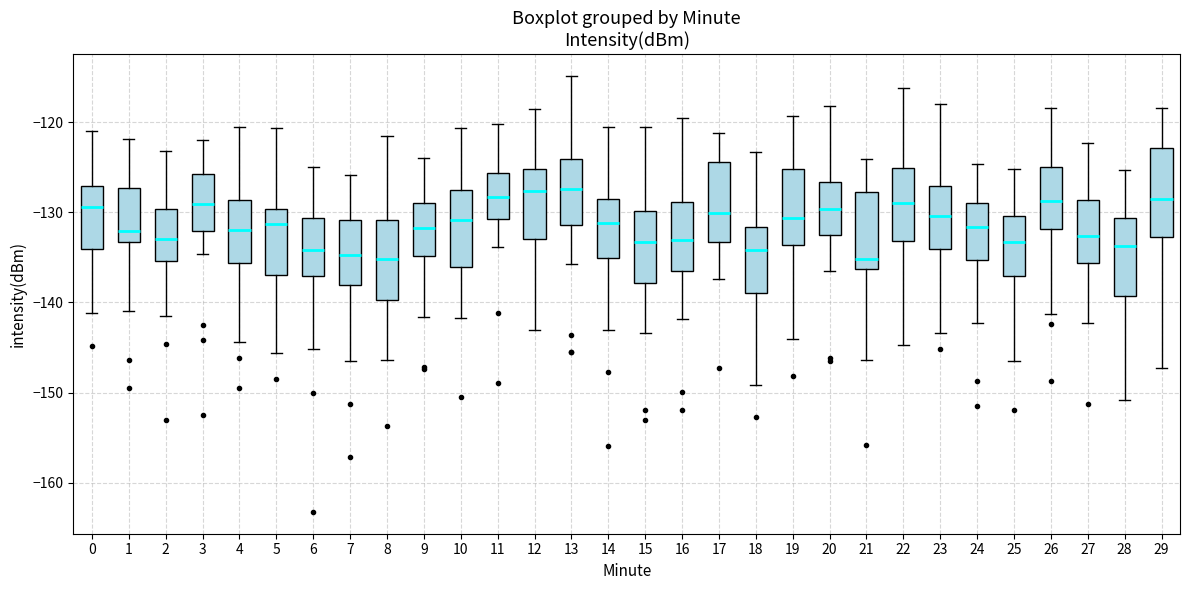

Reading left to right, transcribe this box plot: for each box, give where its median line is, the range the box spans, and where its two whiskers end, as read against the y-axis. The values are not printed on the chart, so give them approximately, as read against the axis.

0: median -129, box -134 to -127, whiskers -141 to -121
1: median -132, box -133 to -127, whiskers -141 to -122
2: median -133, box -135 to -130, whiskers -142 to -123
3: median -129, box -132 to -126, whiskers -135 to -122
4: median -132, box -136 to -129, whiskers -144 to -120
5: median -131, box -137 to -130, whiskers -146 to -121
6: median -134, box -137 to -131, whiskers -145 to -125
7: median -135, box -138 to -131, whiskers -146 to -126
8: median -135, box -140 to -131, whiskers -146 to -122
9: median -132, box -135 to -129, whiskers -142 to -124
10: median -131, box -136 to -128, whiskers -142 to -121
11: median -128, box -131 to -126, whiskers -134 to -120
12: median -128, box -133 to -125, whiskers -143 to -119
13: median -127, box -131 to -124, whiskers -136 to -115
14: median -131, box -135 to -129, whiskers -143 to -121
15: median -133, box -138 to -130, whiskers -143 to -121
16: median -133, box -137 to -129, whiskers -142 to -120
17: median -130, box -133 to -124, whiskers -137 to -121
18: median -134, box -139 to -132, whiskers -149 to -123
19: median -131, box -134 to -125, whiskers -144 to -119
20: median -130, box -133 to -127, whiskers -136 to -118
21: median -135, box -136 to -128, whiskers -146 to -124
22: median -129, box -133 to -125, whiskers -145 to -116
23: median -130, box -134 to -127, whiskers -143 to -118
24: median -132, box -135 to -129, whiskers -142 to -125
25: median -133, box -137 to -130, whiskers -146 to -125
26: median -129, box -132 to -125, whiskers -141 to -118
27: median -133, box -136 to -129, whiskers -142 to -122
28: median -134, box -139 to -131, whiskers -151 to -125
29: median -129, box -133 to -123, whiskers -147 to -118